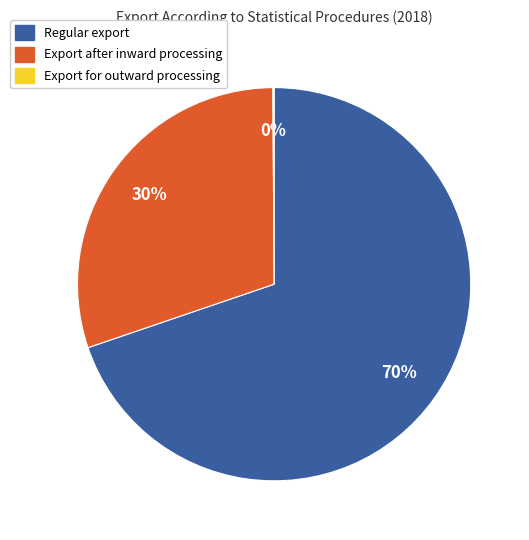

What is the ratio of the value at Export after inward processing to the value at Regular export?

0.4